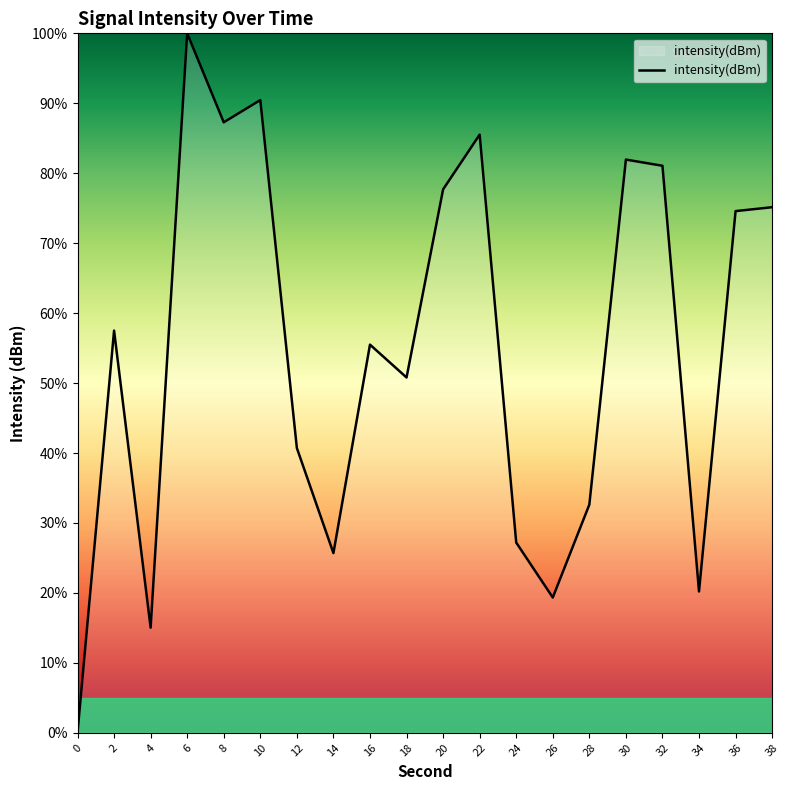

How many distinct data groups are displayed?

1